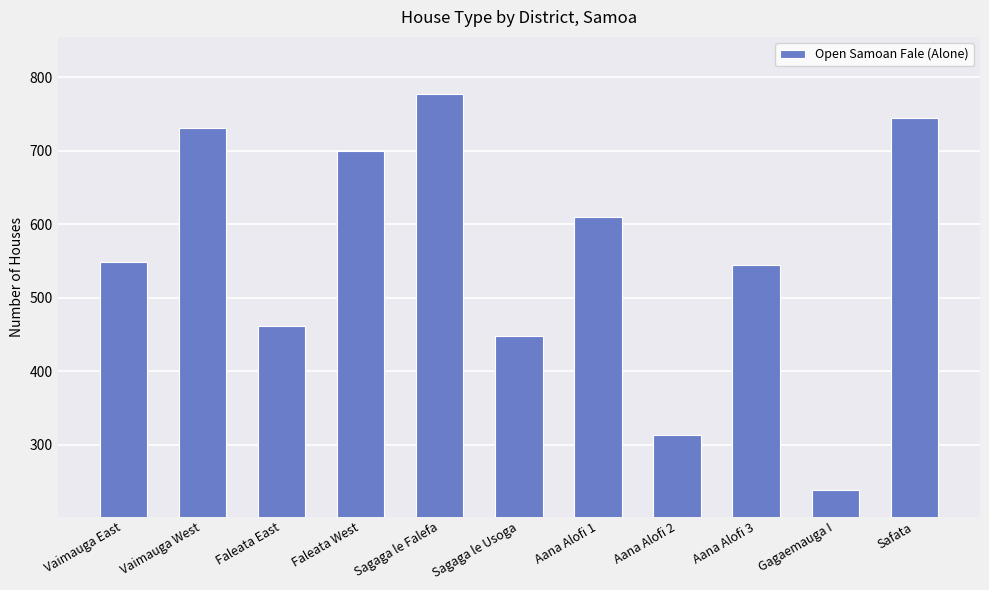

What is the approximate value at Safata, to the nearest 10?

740